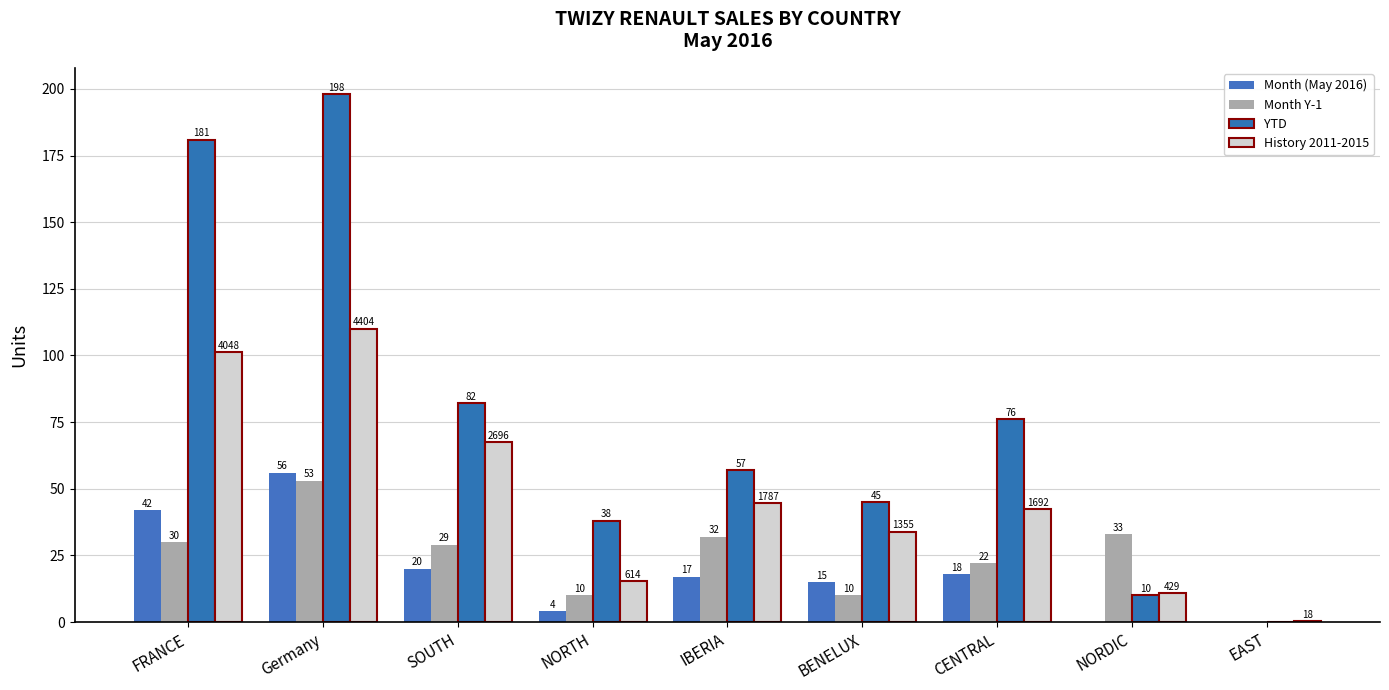

Count the number of data series in this chart.

4